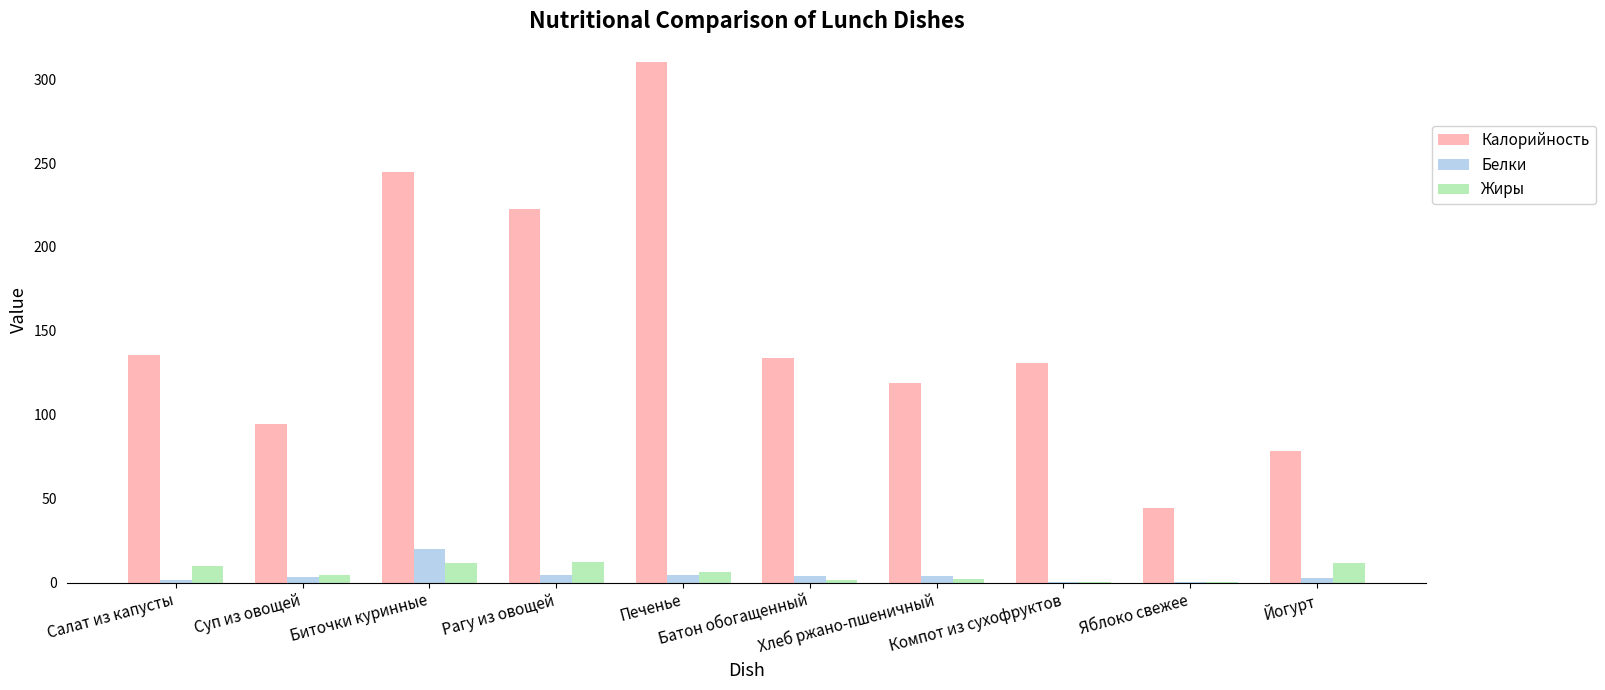

Is the value of Белки at Печенье greater than the value of Калорийность at Печенье?

No